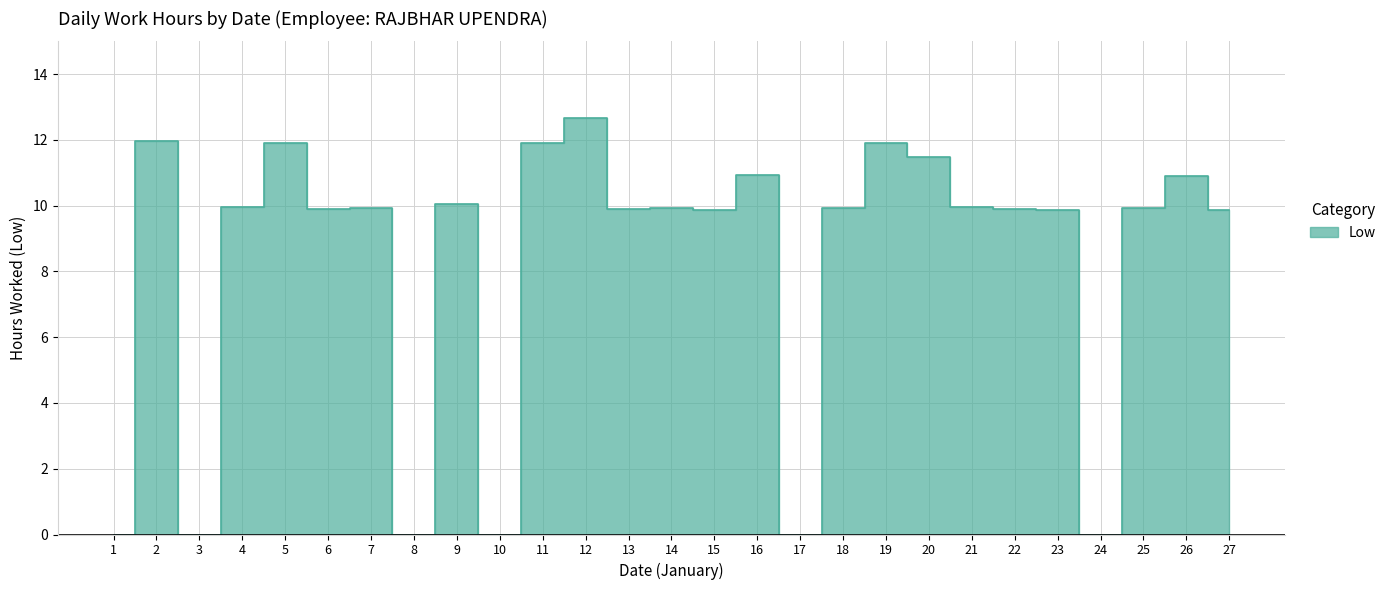

Reading left to right, extract all data points from this chart.

0.0	12.0	0.0	9.9	11.9	9.9	9.9	0.0	10.1	0.0	11.9	12.7	9.9	9.9	9.9	10.9	0.0	9.9	11.9	11.5	9.9	9.9	9.9	0.0	9.9	10.9	9.9